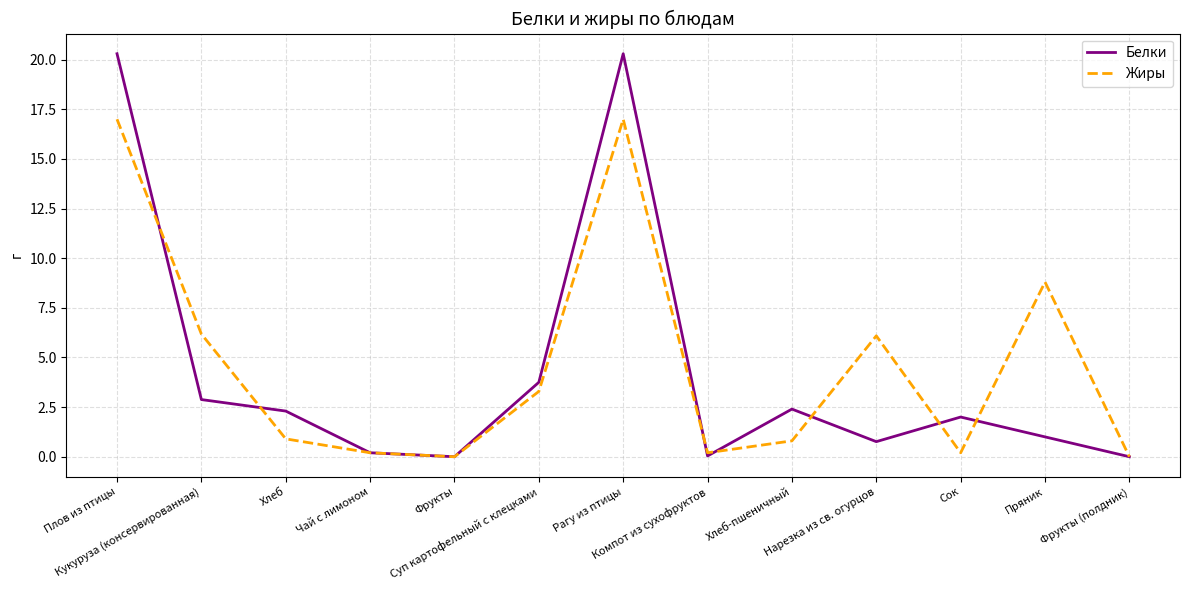

What is the greatest value displayed?

20.3